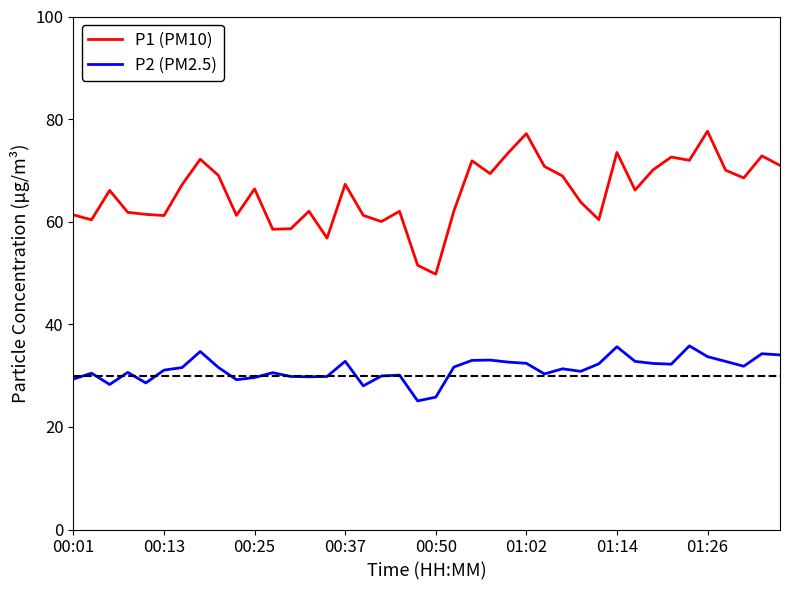

What is the difference between the maximum and minimum values in the P2 (PM2.5) series?

10.7